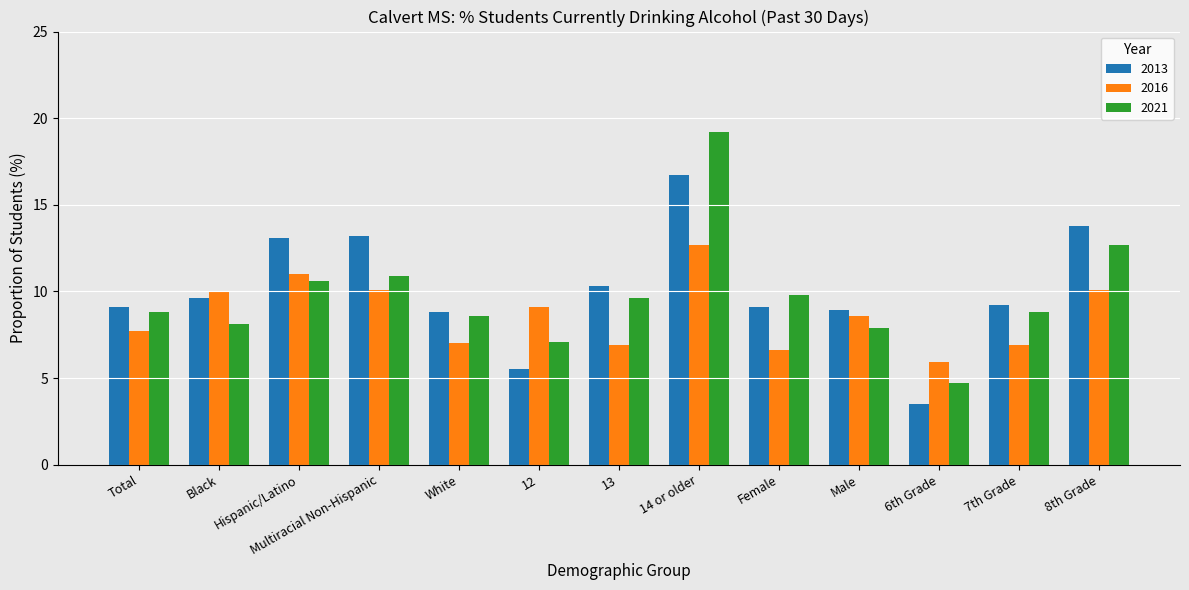

What value does the 2021 series have at White?

8.6